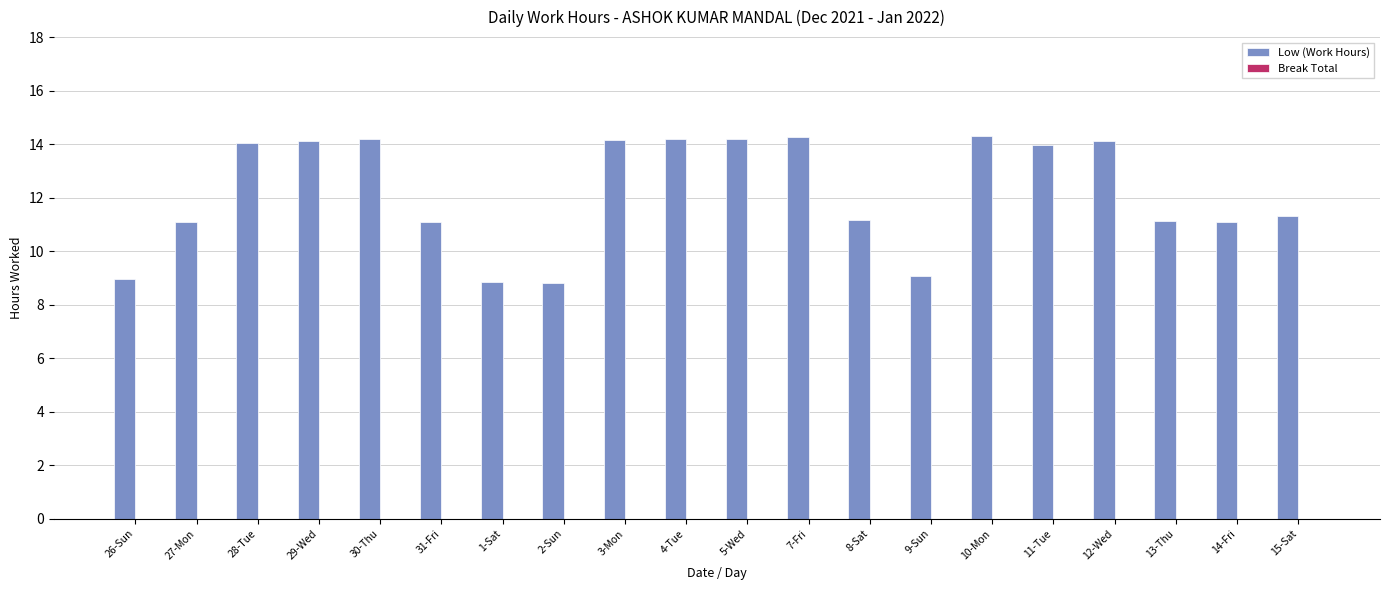

Which has a higher value, 30-Thu or 9-Sun?

30-Thu